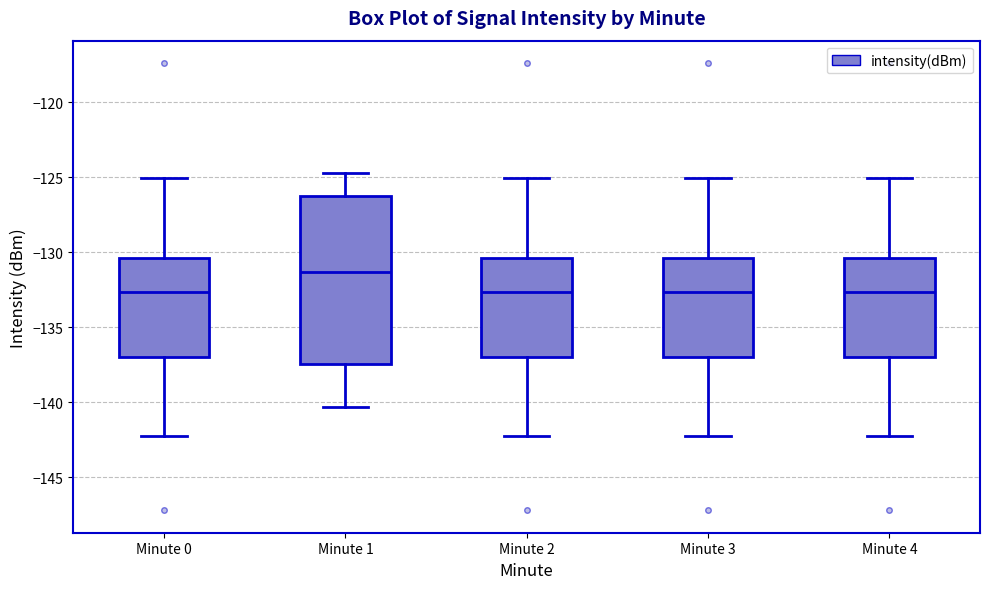

Reading left to right, read every box against the y-axis: the position of its median line, the range the box covers, and the ends of its whiskers. The values are not printed on the chart, so give them approximately, as read against the axis.

Minute 0: median -132.5, box -137.0 to -130.5, whiskers -142.5 to -125.0
Minute 1: median -131.5, box -137.5 to -126.0, whiskers -140.5 to -124.5
Minute 2: median -132.5, box -137.0 to -130.5, whiskers -142.5 to -125.0
Minute 3: median -132.5, box -137.0 to -130.5, whiskers -142.5 to -125.0
Minute 4: median -132.5, box -137.0 to -130.5, whiskers -142.5 to -125.0